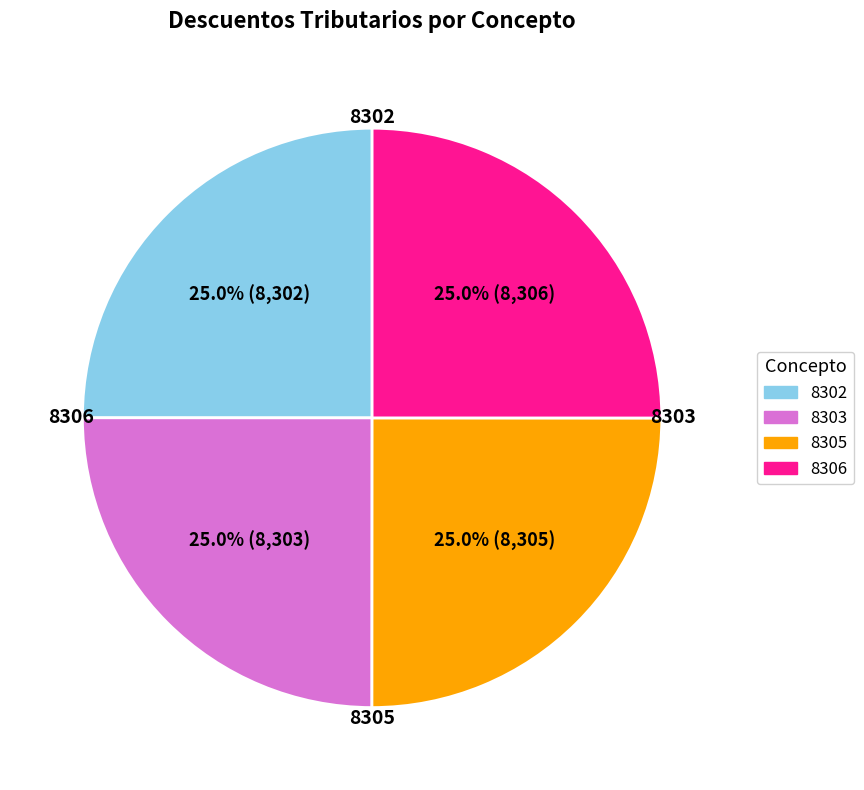

Does any single category account for the majority?

No